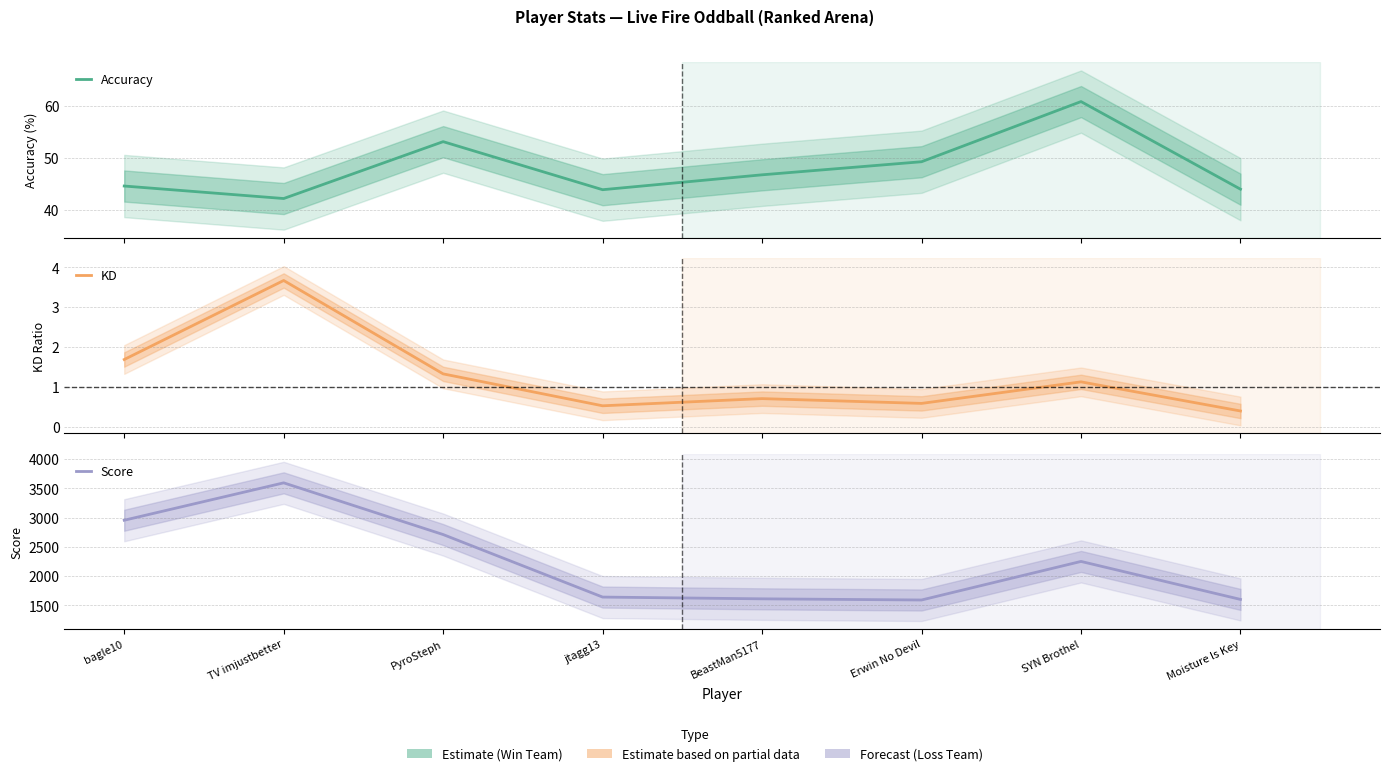

At PyroSteph, list the series in order from smallest to largest.

KD, Accuracy, Score